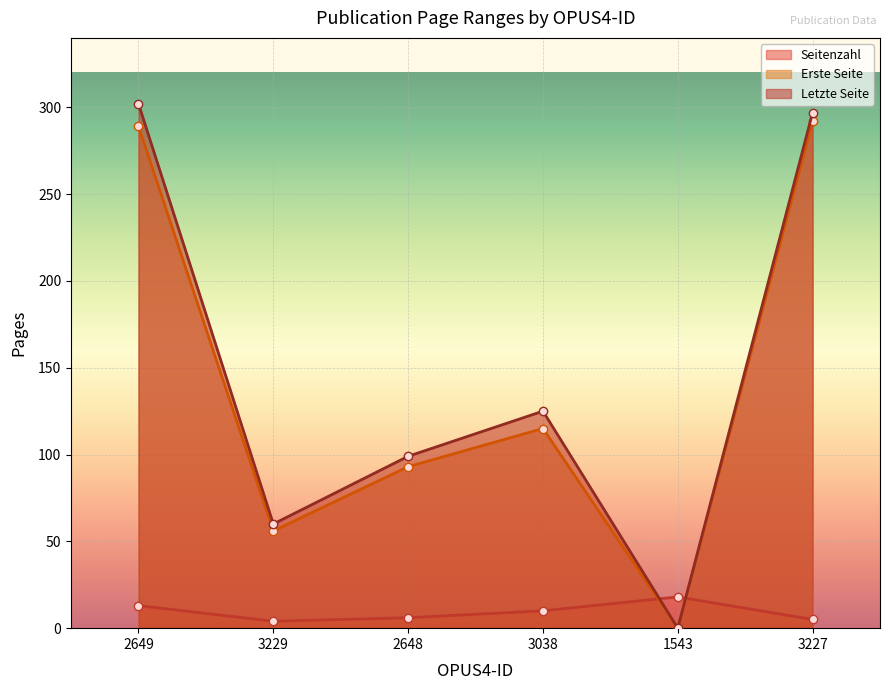

How many data points in Letzte Seite are above 125?

2